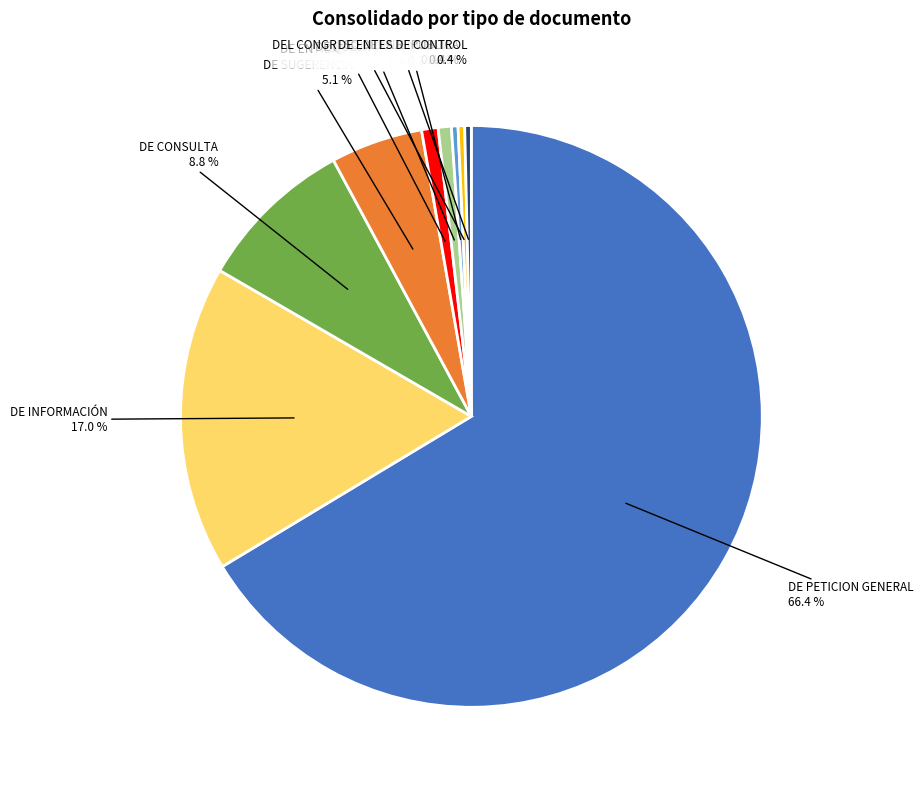

Between DE PETICION GENERAL and DE ENTIDADES PÚBLICAS, which is larger?

DE PETICION GENERAL